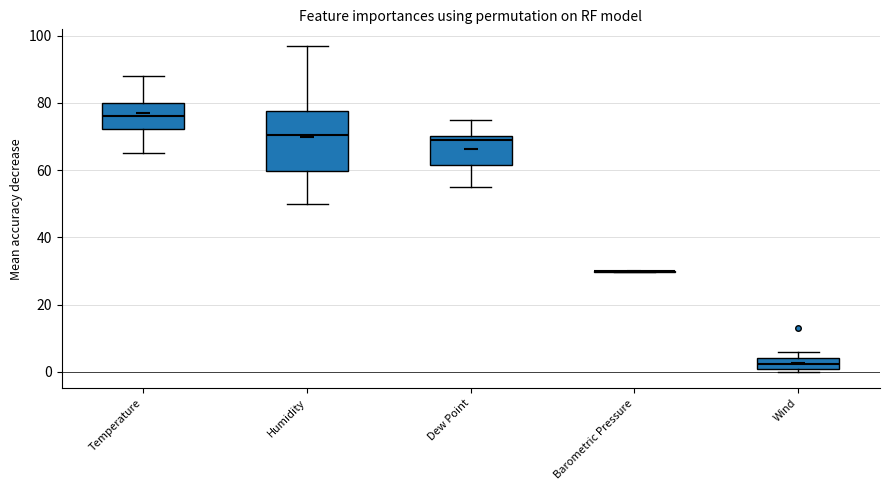

Reading left to right, transcribe this box plot: for each box, give where its median line is, the range the box spans, and where its two whiskers end, as read against the y-axis. The values are not printed on the chart, so give them approximately, as read against the axis.

Temperature: median 76, box 72 to 80, whiskers 66 to 88
Humidity: median 70, box 60 to 78, whiskers 50 to 98
Dew Point: median 70 (just below the box's upper edge), box 62 to 70, whiskers 56 to 76
Barometric Pressure: box collapsed to a line at 30, whiskers 30 to 30
Wind: median 2 (inside the box), box 2 to 4, whiskers 0 to 6